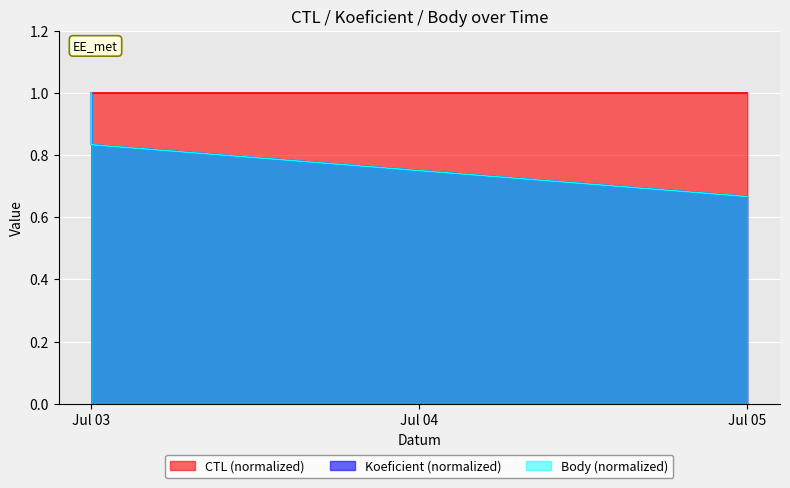

True or false: Koeficient has a value of 0.2 at Jul 03.

False